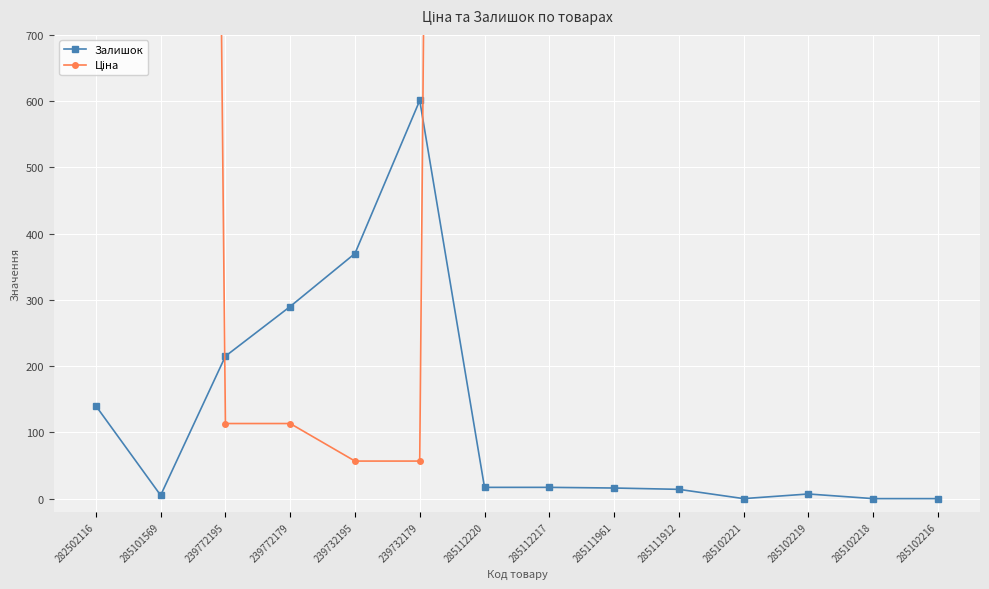

Where is Залишок nearest to the value 300?

239772179